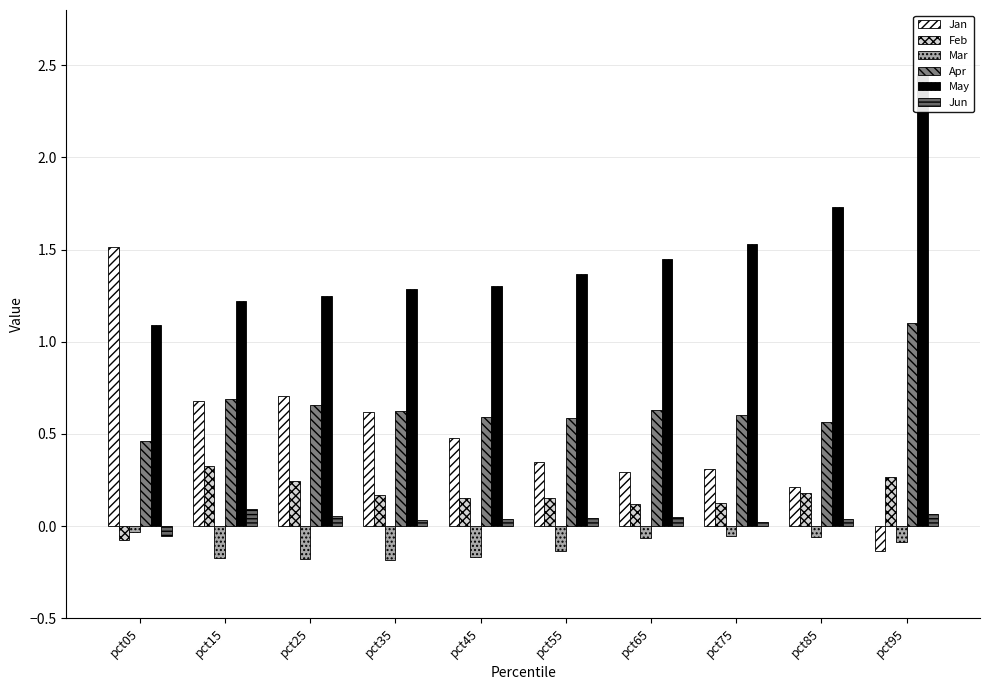

Are the bars horizontal?

No